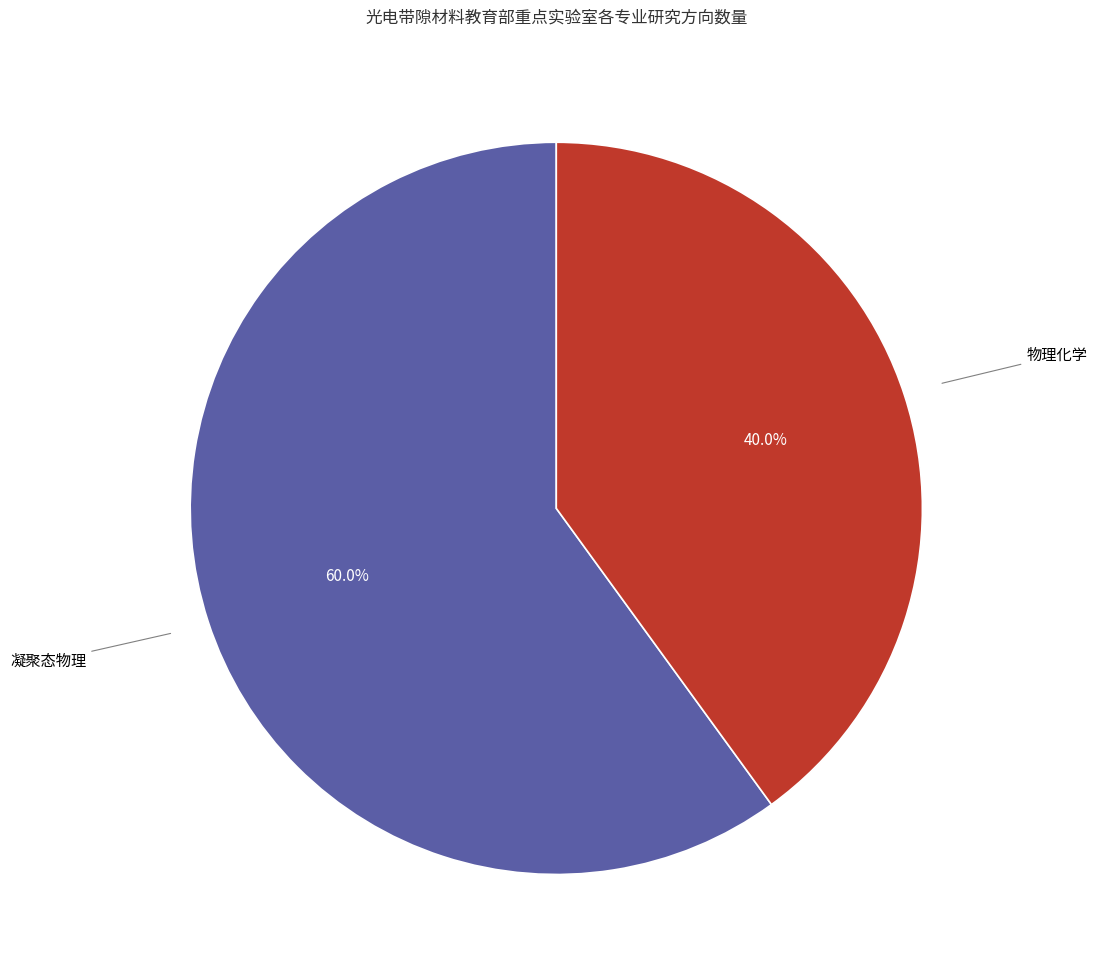

How many slices are in this pie chart?

2